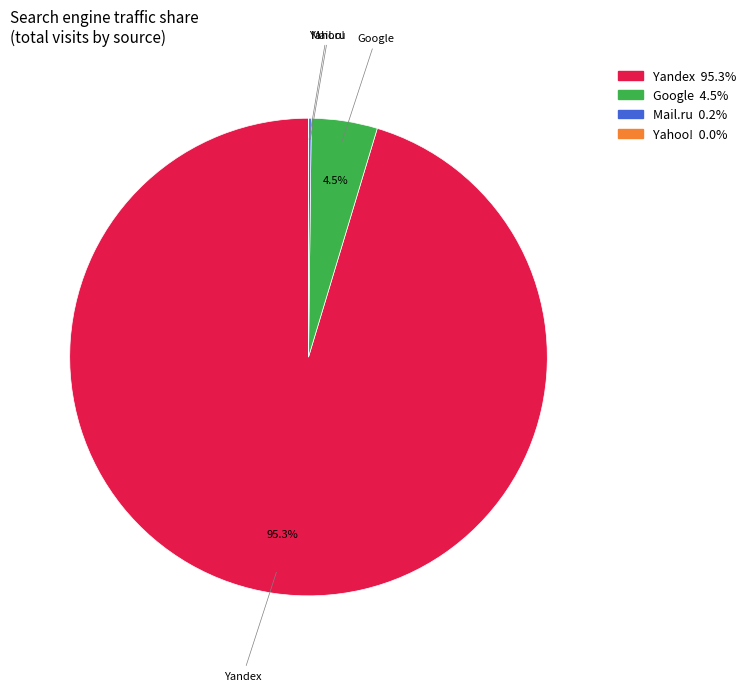

Is there a majority slice in this chart?

Yes